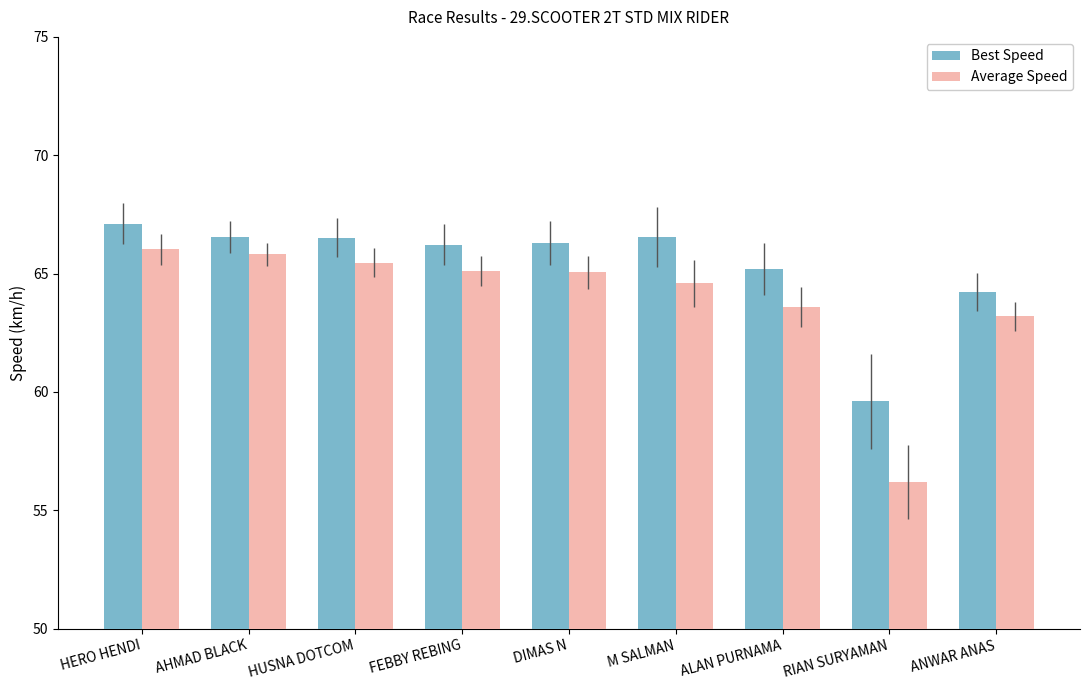

What is the label of the 2nd bar from the right?

RIAN SURYAMAN